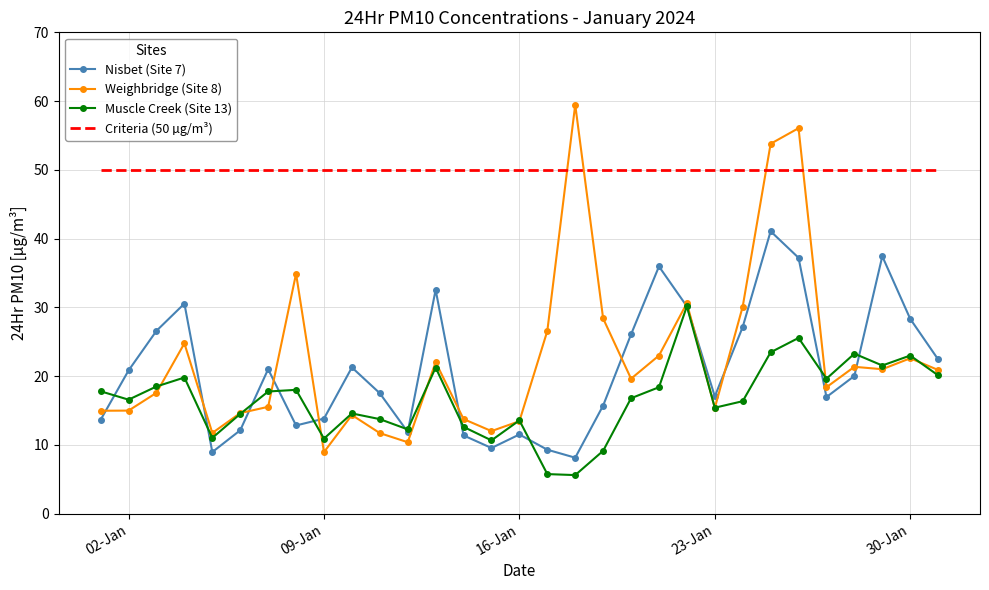

True or false: Criteria (50 µg/m³) and Nisbet (Site 7) intersect in this chart.

False